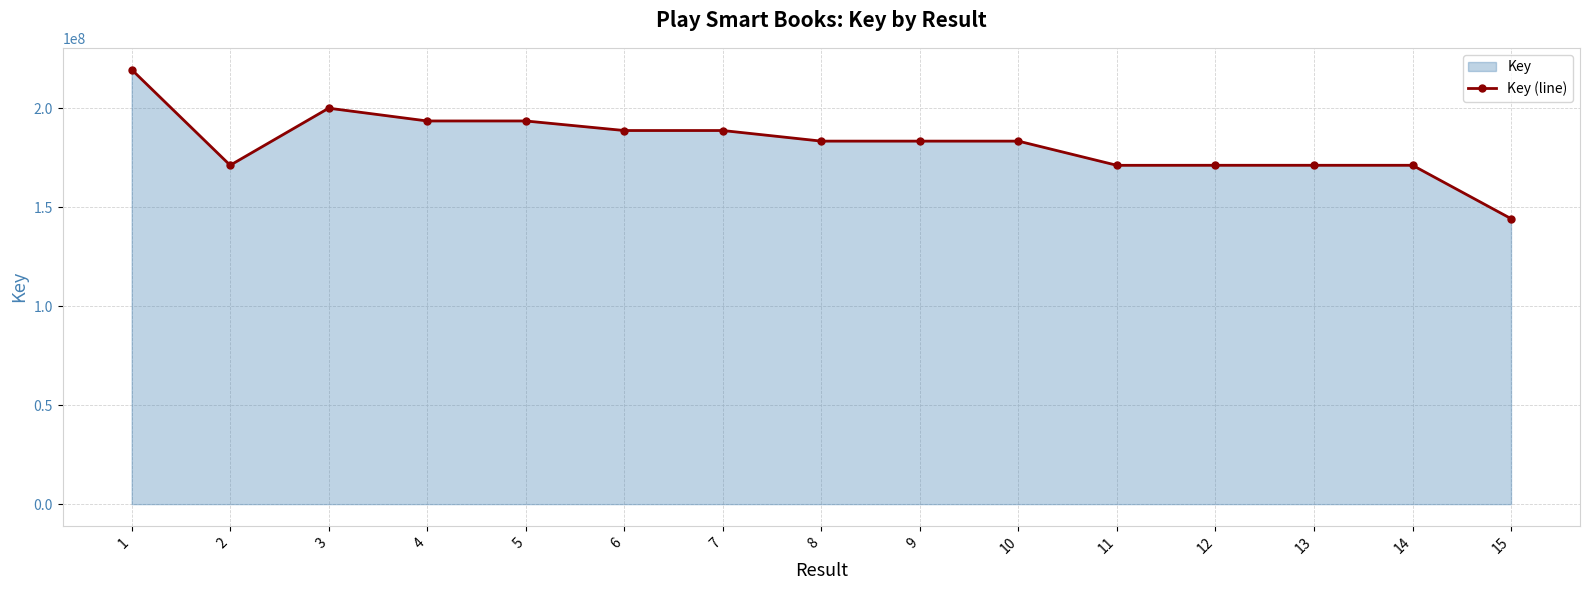

What is the value of the 9th point from the left?

183323057